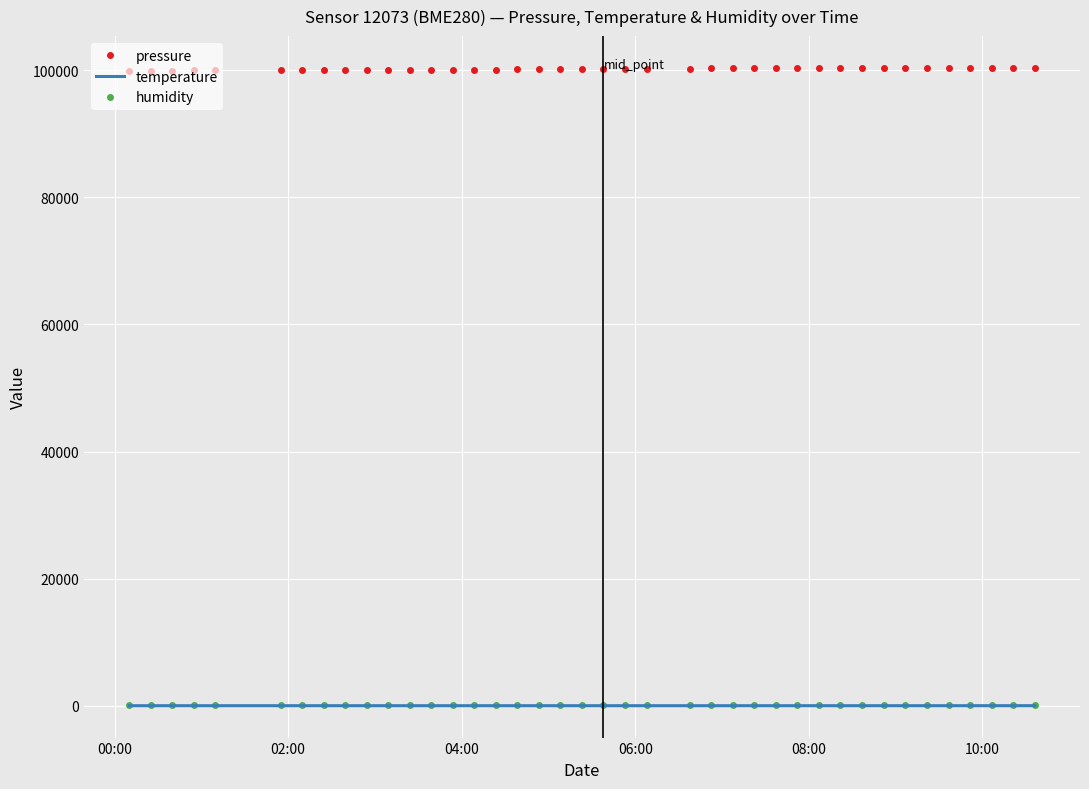

How many values in the humidity series exceed 90?

21